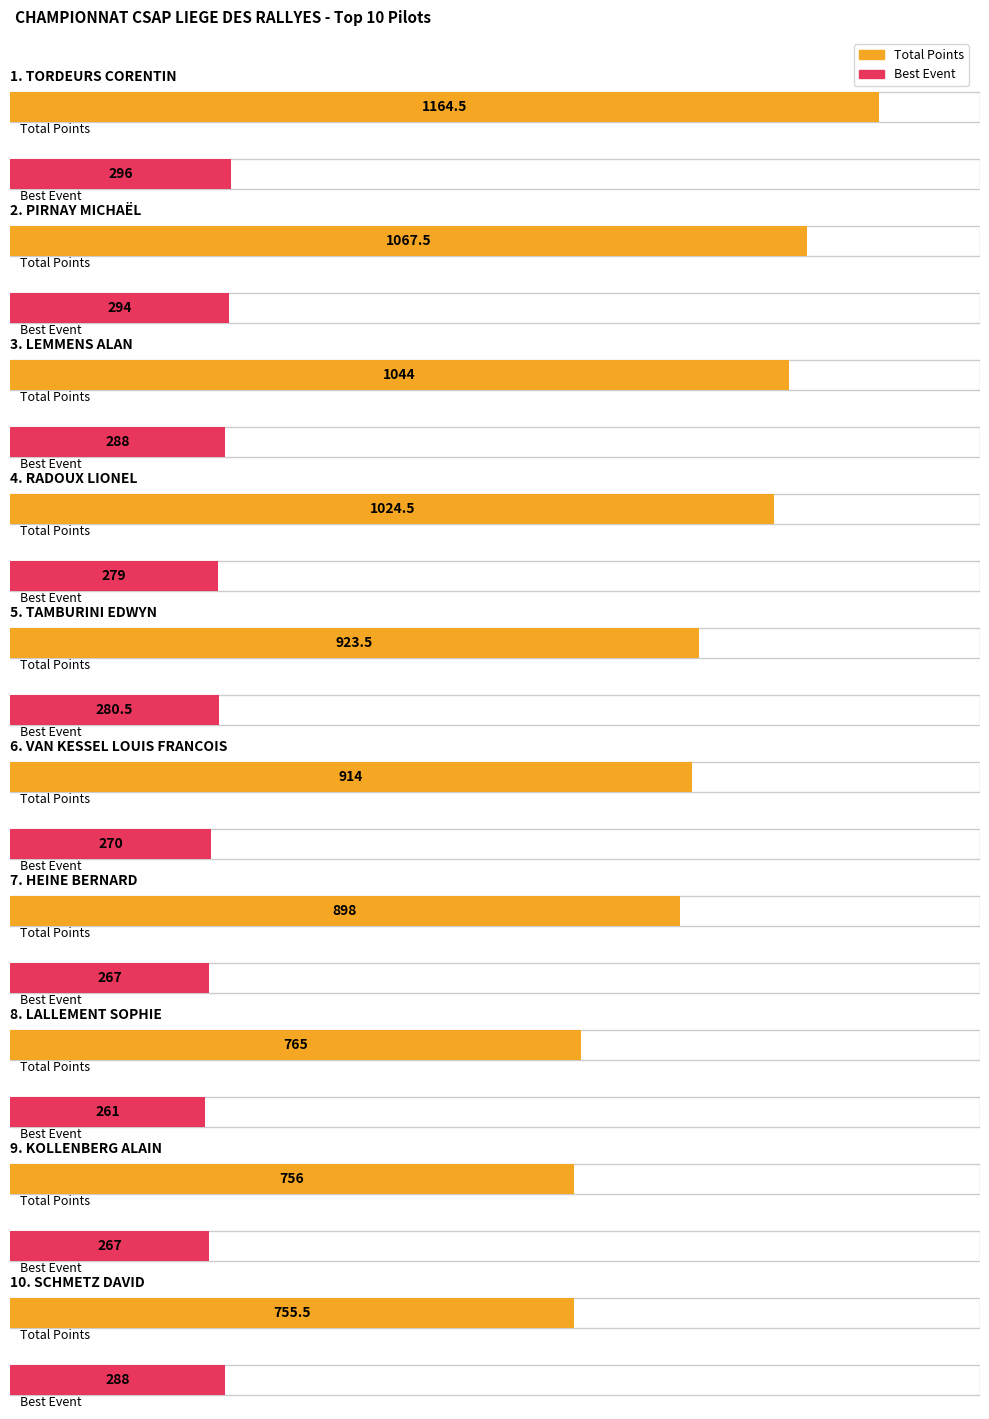

Reading left to right, extract all data points from this chart.

Total Points: 1164.5	1067.5	1044.0	1024.5	923.5	914.0	898.0	765.0	756.0	755.5
Best Event: 296.0	294.0	288.0	279.0	280.5	270.0	267.0	261.0	267.0	288.0